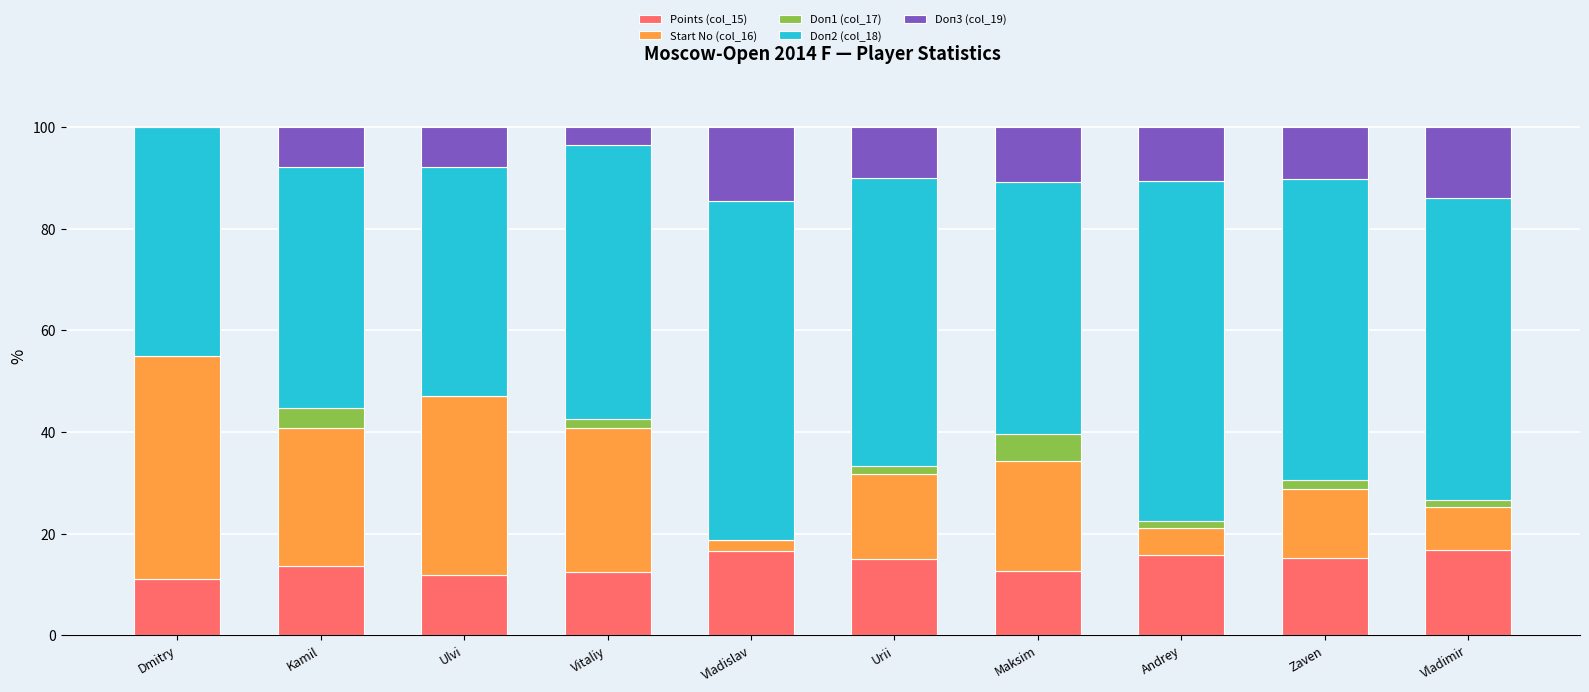

How many distinct data groups are displayed?

5